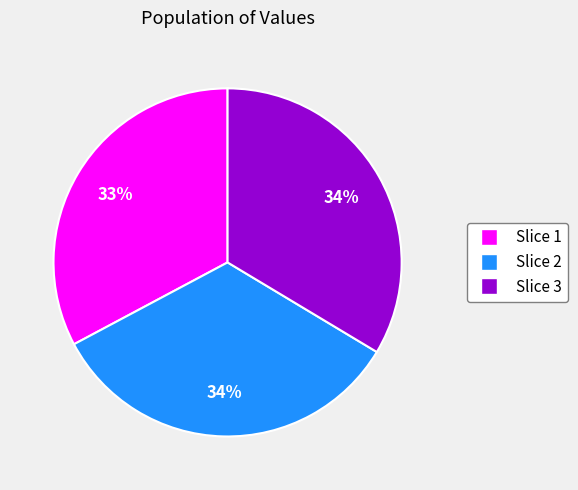

To the nearest percent, what is the difference between the largest and smallest slice percentages?

1%